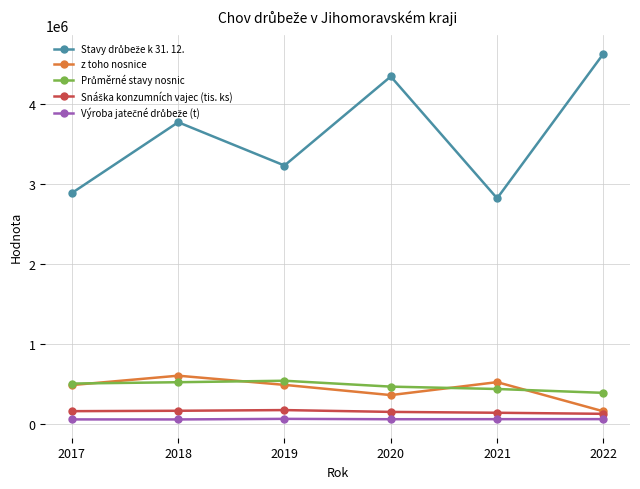

What is the maximum value shown in the chart?

4626694